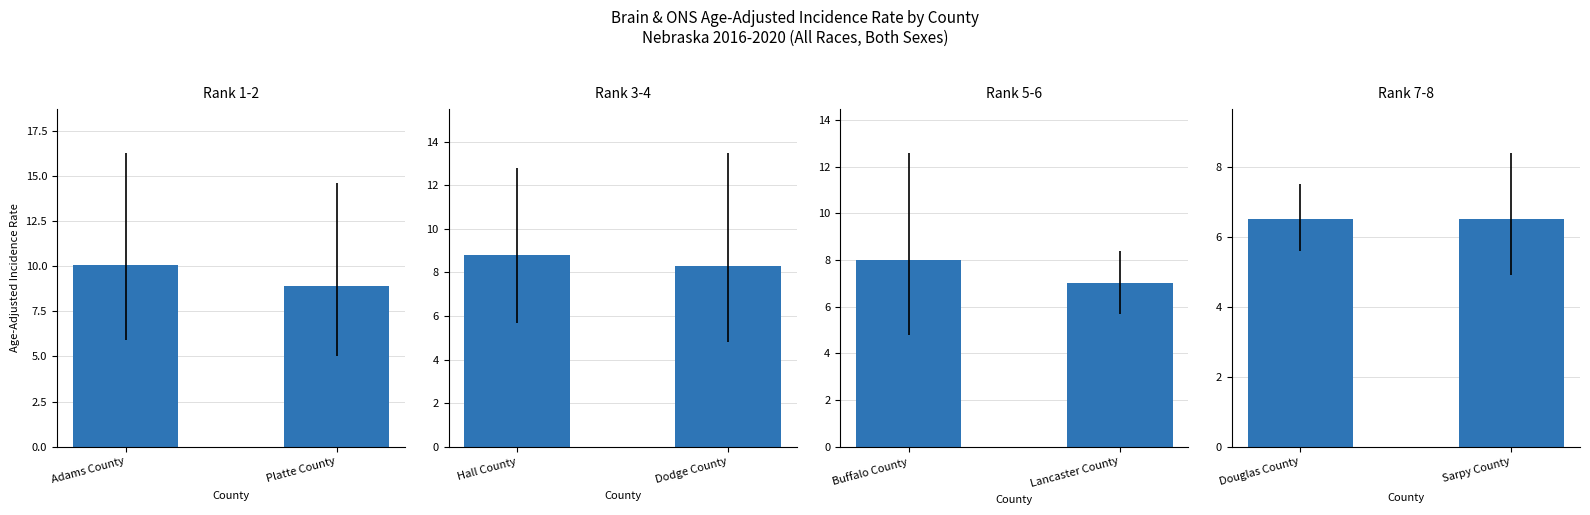

Between Buffalo County and Platte County, which is larger?

Platte County